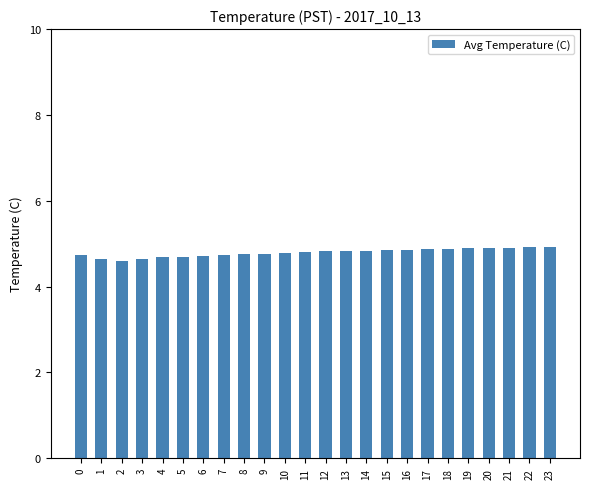

The value at 5 is 6.7. True or false?

False